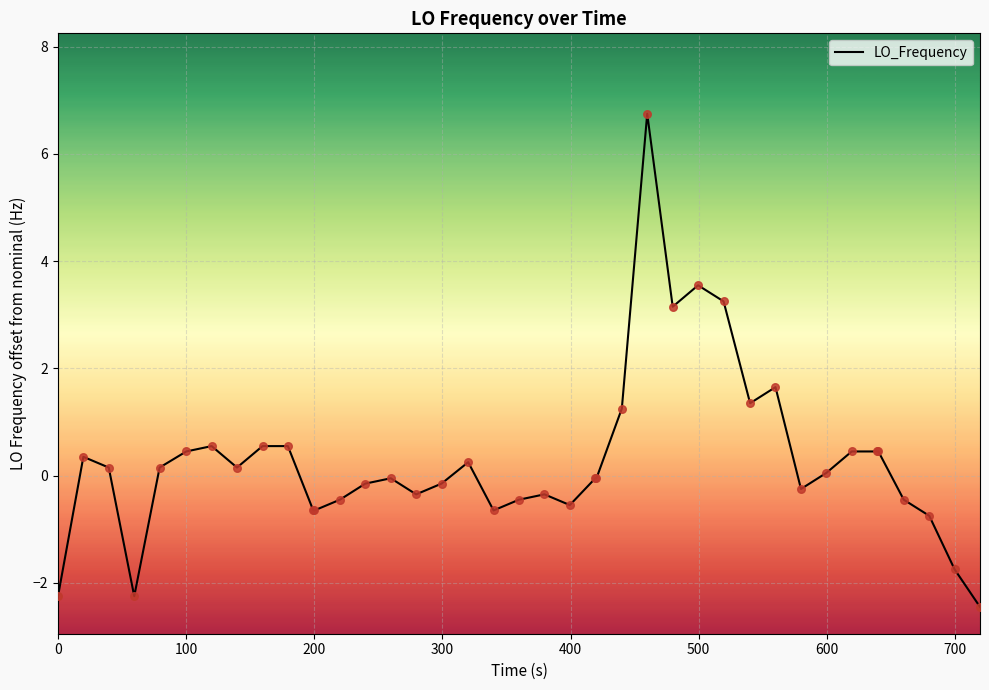

What is the minimum value shown in the chart?

-2.4